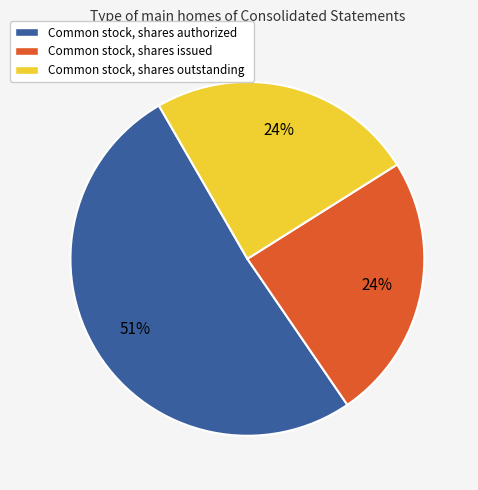

To the nearest percent, what is the combined percentage of Common stock, shares authorized and Common stock, shares outstanding?

76%